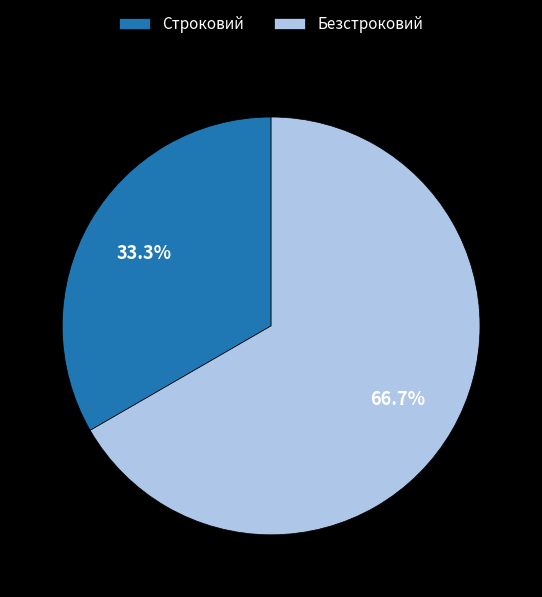

How many segments does this pie chart have?

2